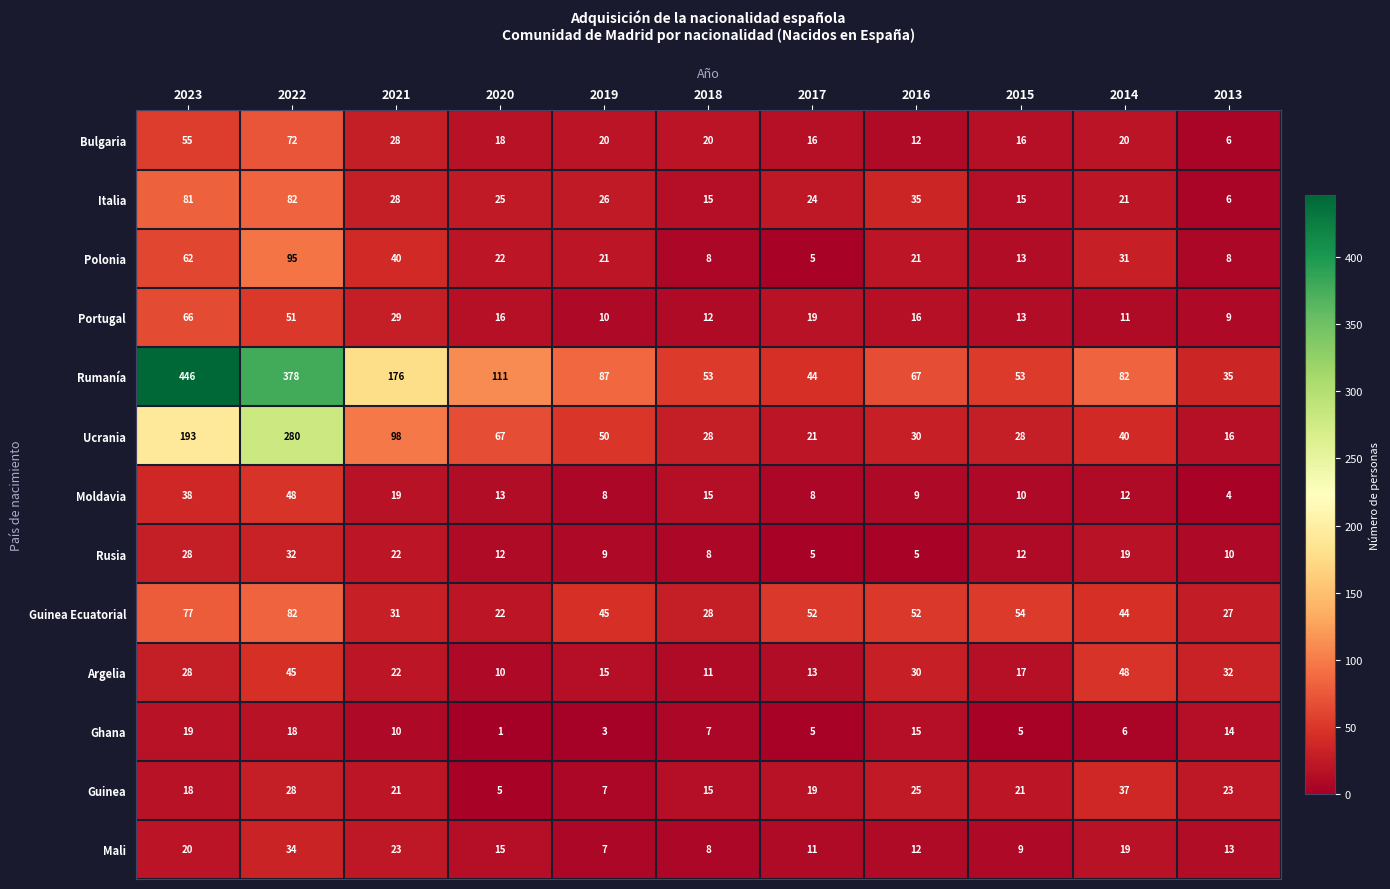

Is it true that Italia equals 26 at 2019?

True